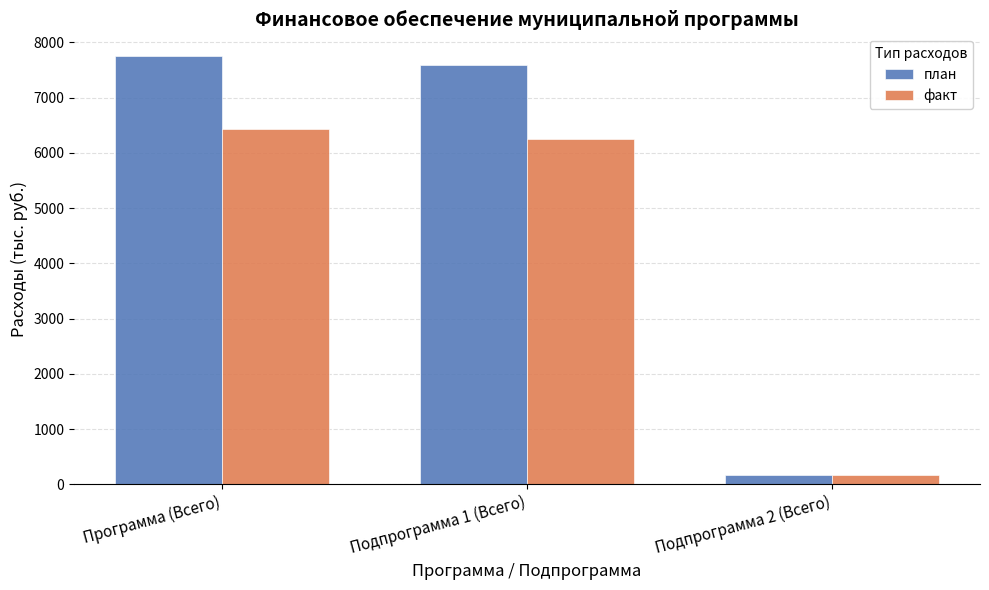

How many groups of bars are there?

3